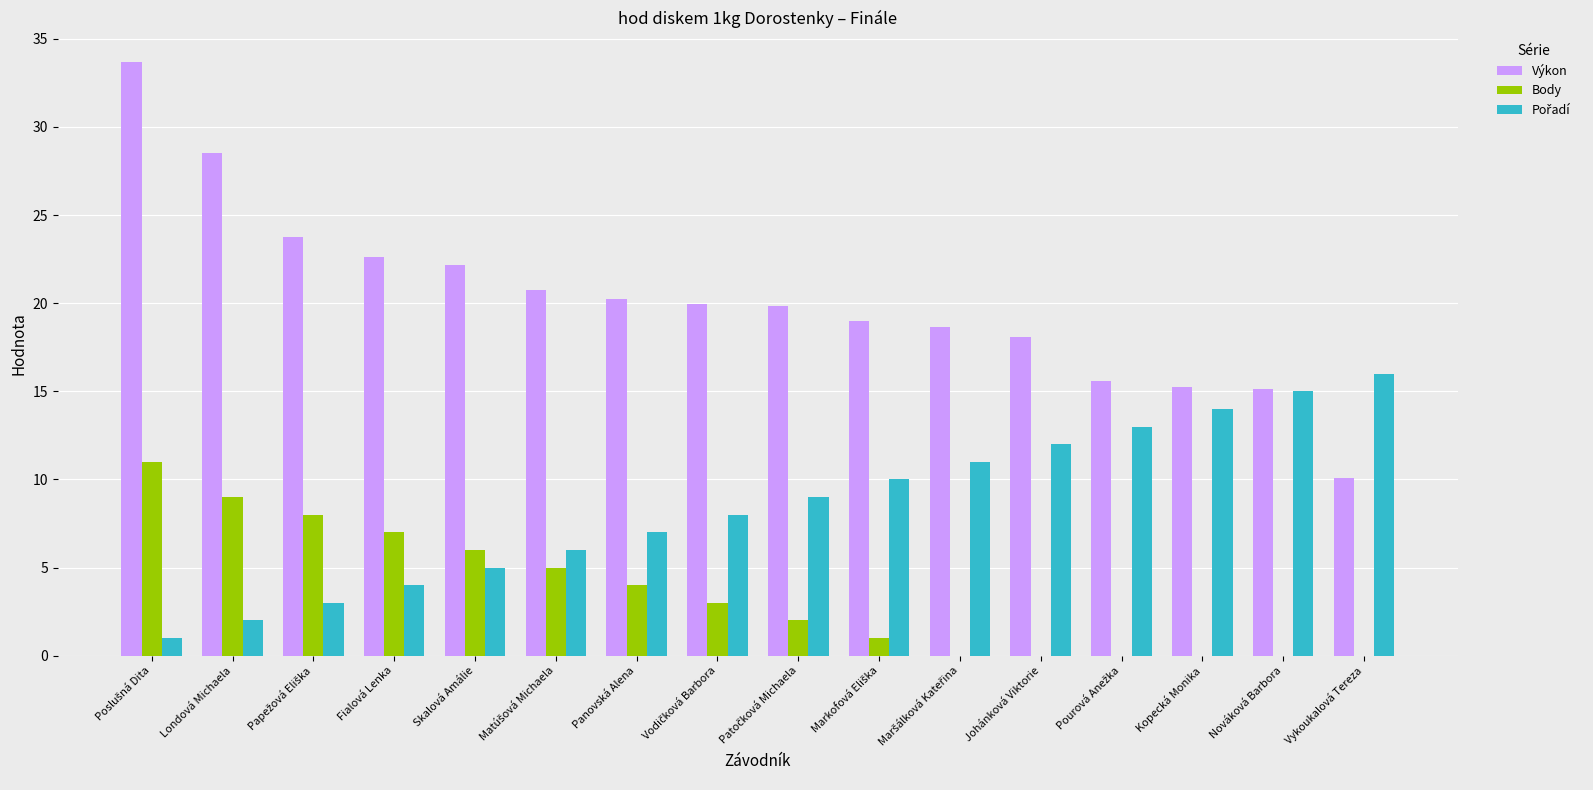

What is the greatest value displayed?

33.7